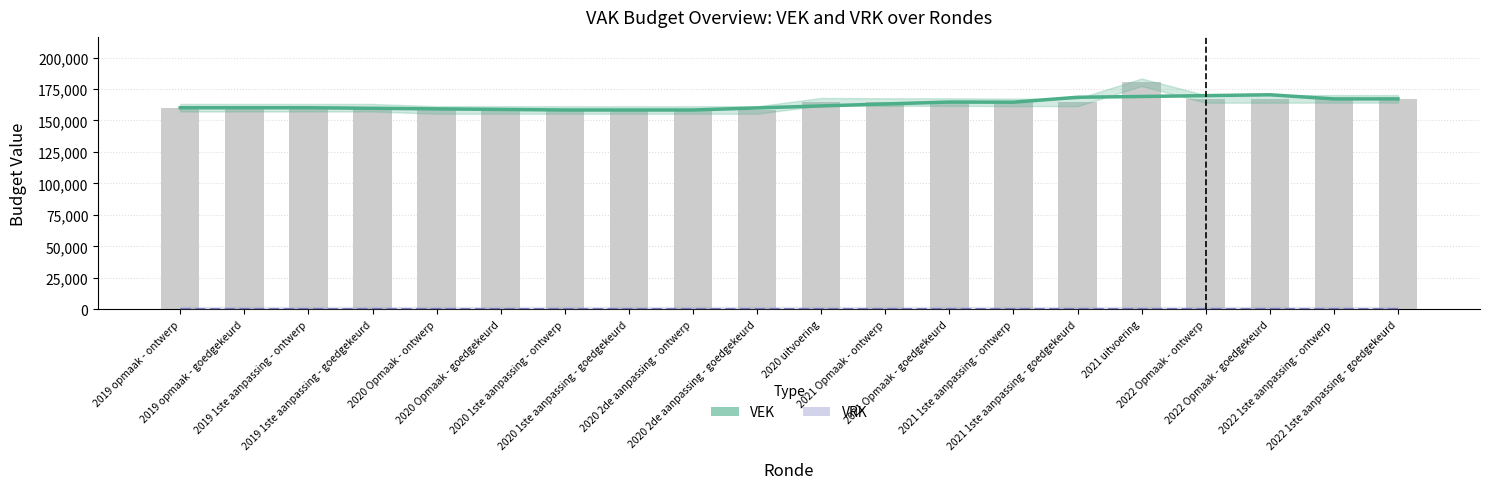

Which series has the widest spread of values?

VEK (bars)